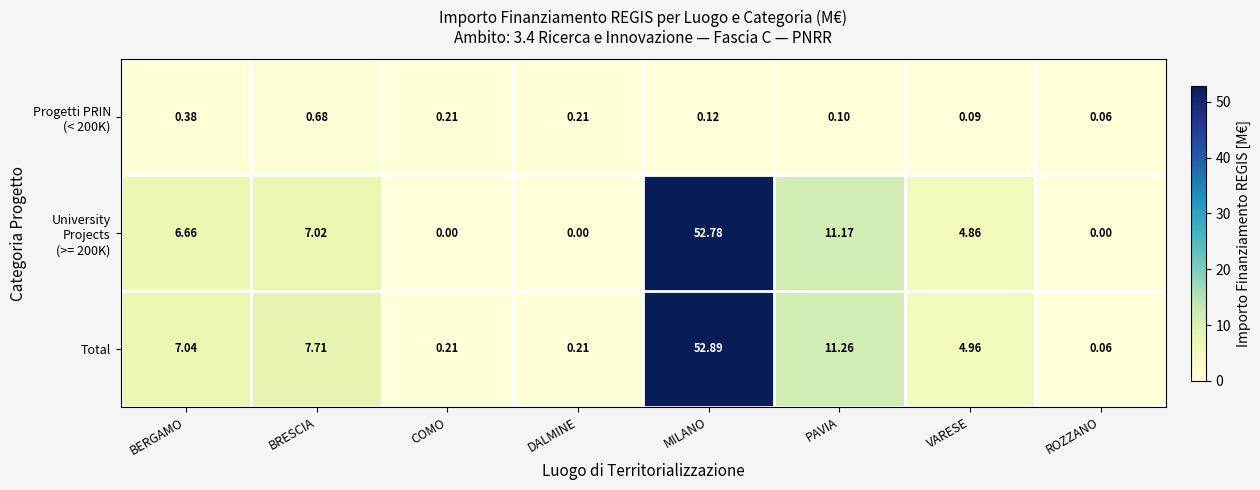

At which category is the sum across all series the highest?

MILANO